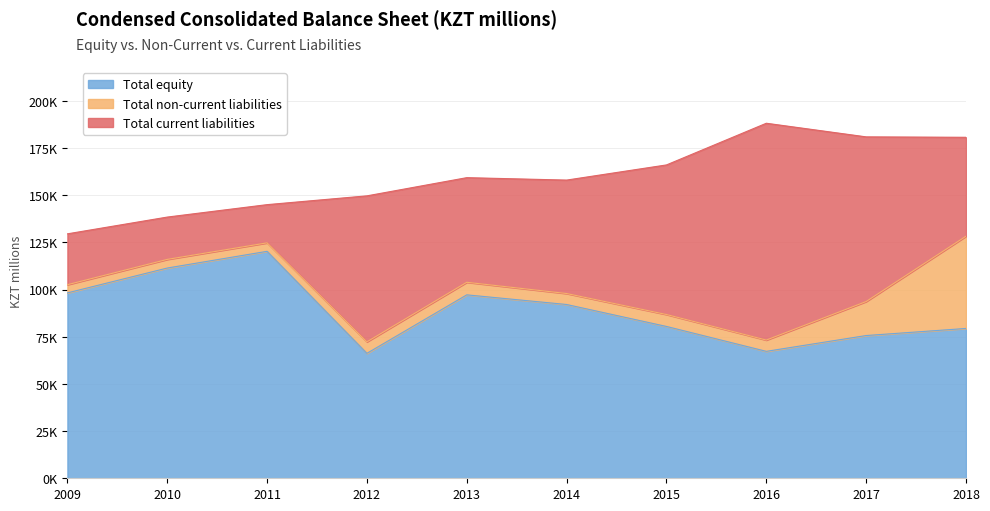

True or false: Total non-current liabilities and Total current liabilities intersect in this chart.

False